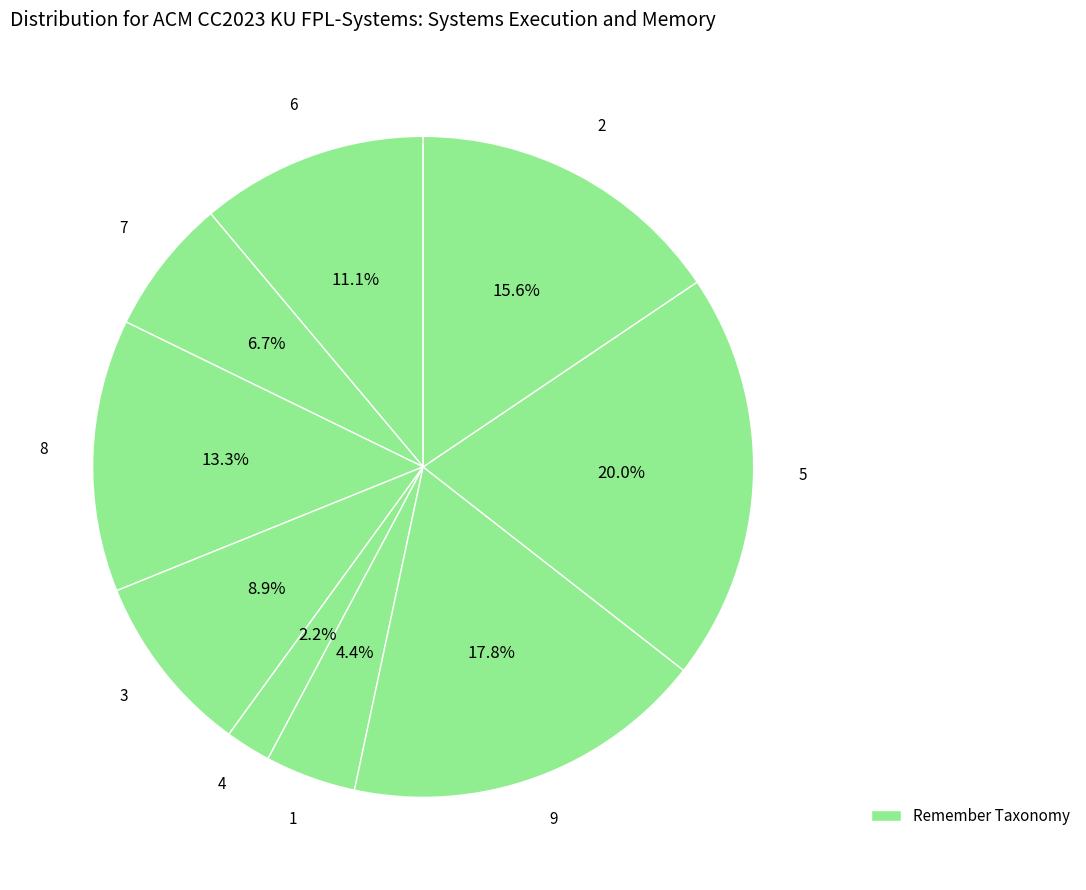

Count the number of slices in the pie.

9